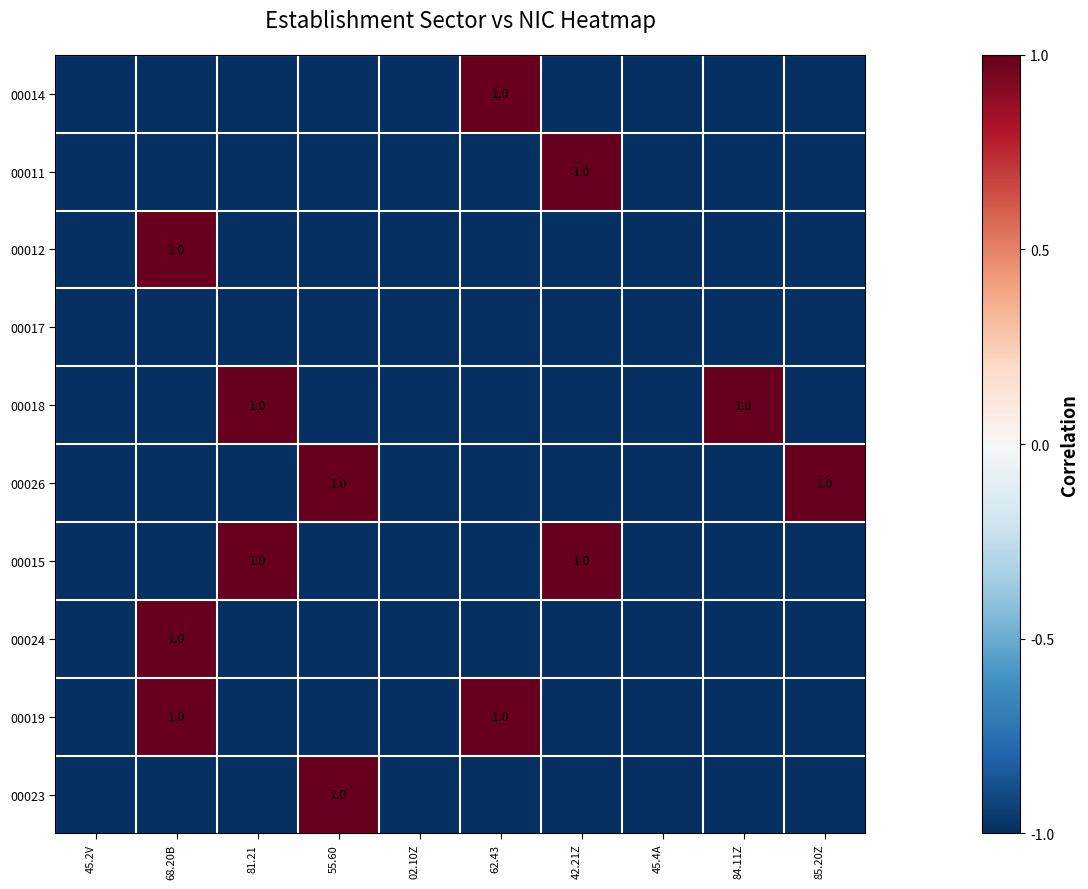

At how many categories does at least one series exceed 0?

7